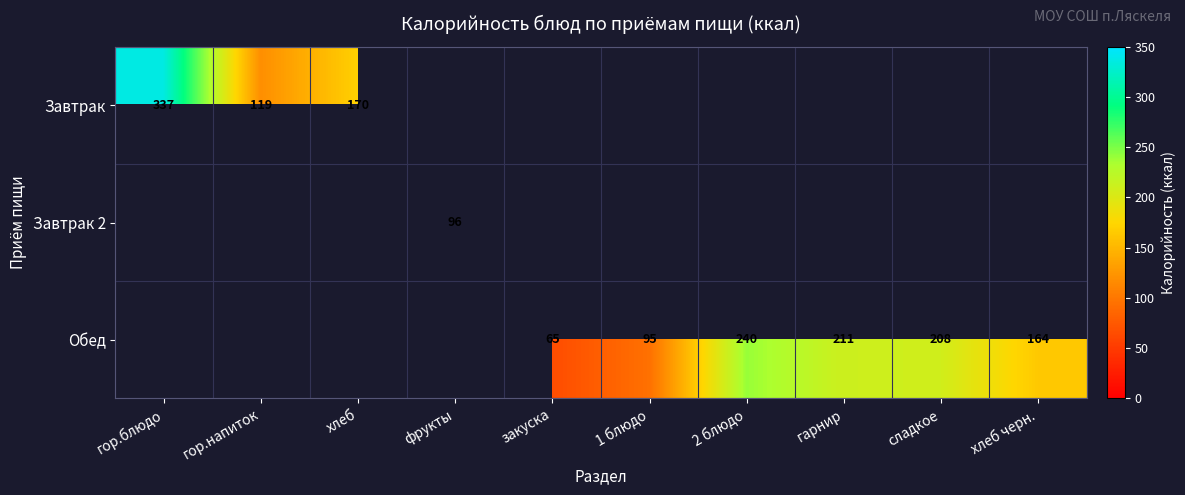

What is the sum of the Завтрак values at гор.блюдо and гор.напиток?

456